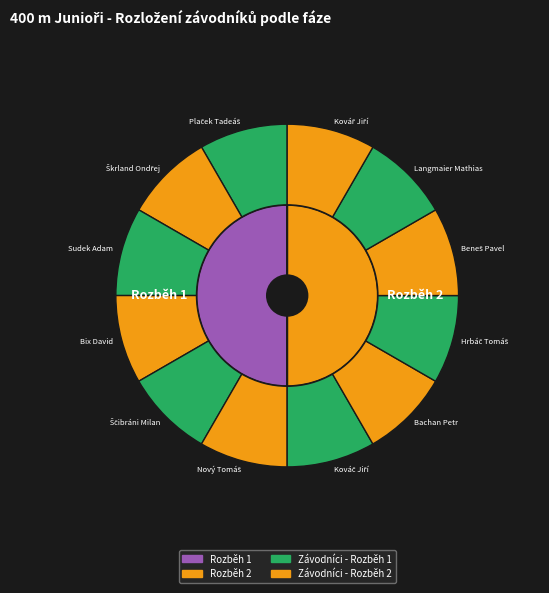

Is there any slice that represents more than half of the pie?

No